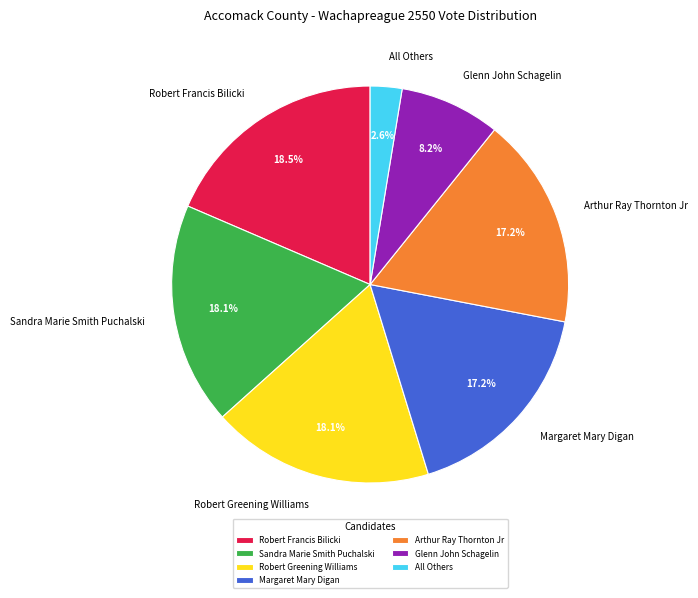

What is the smallest slice in the pie chart?

All Others